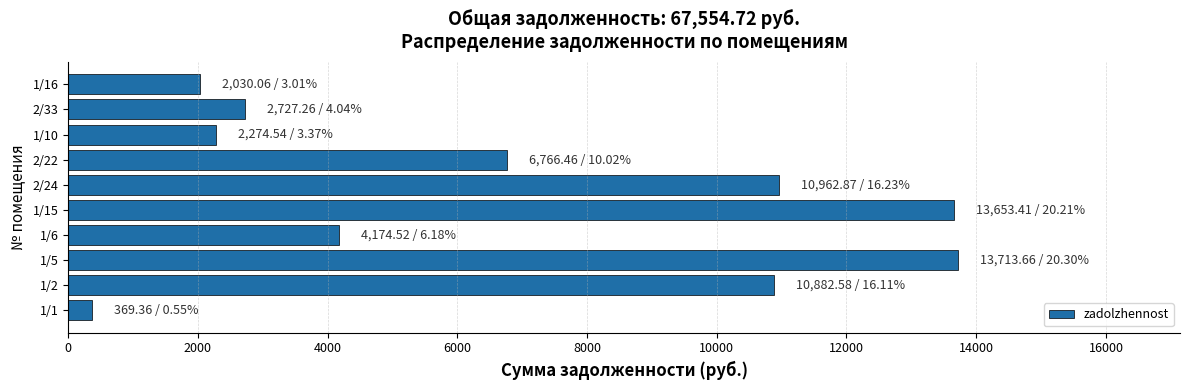

Is it true that the value at 1/16 is 2030.1?

True